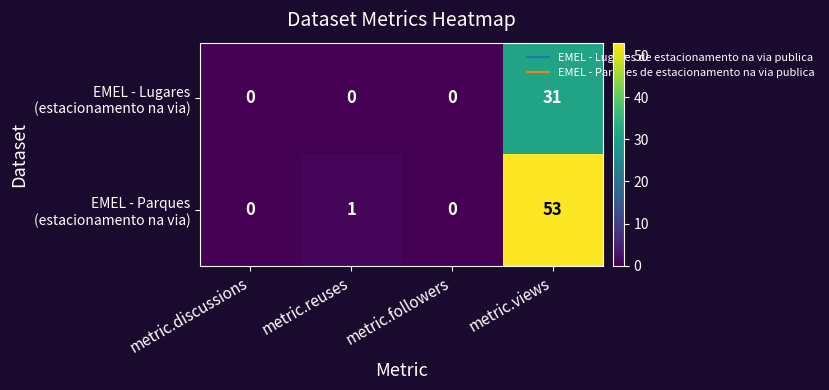

At which category is the sum across all series the highest?

metric.views